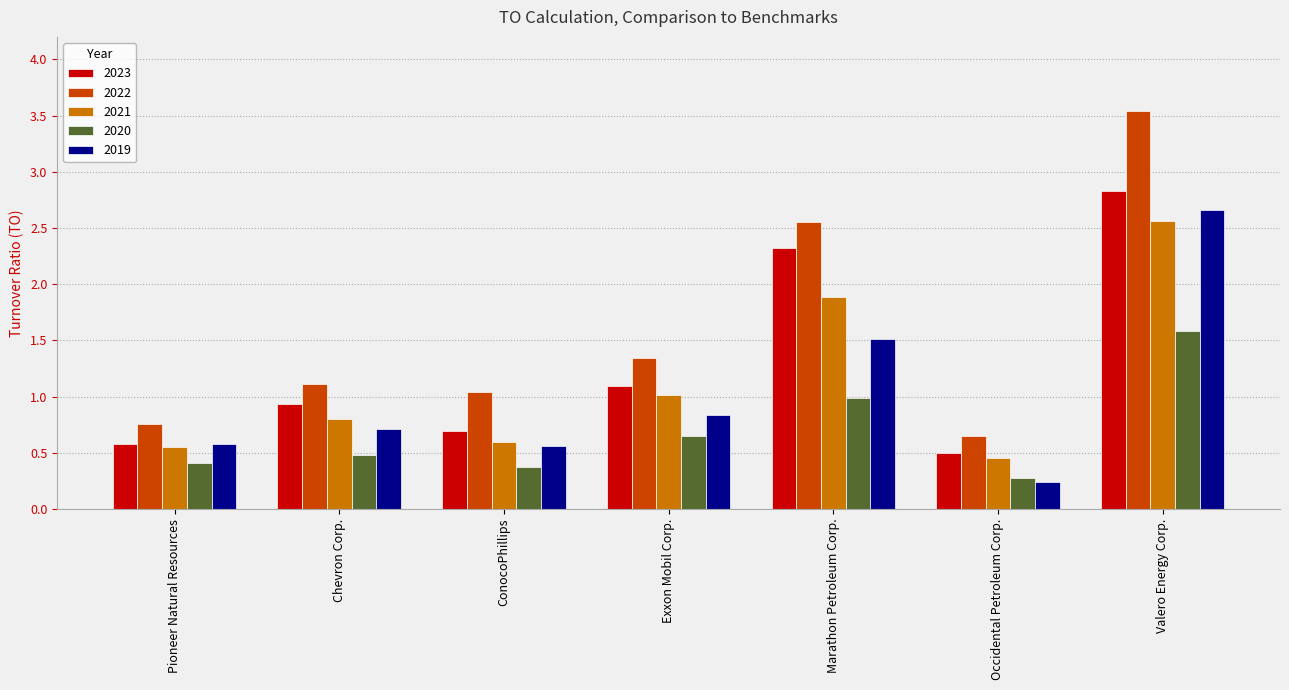

Which series changed the most between Pioneer Natural Resources and Marathon Petroleum Corp.?

2022